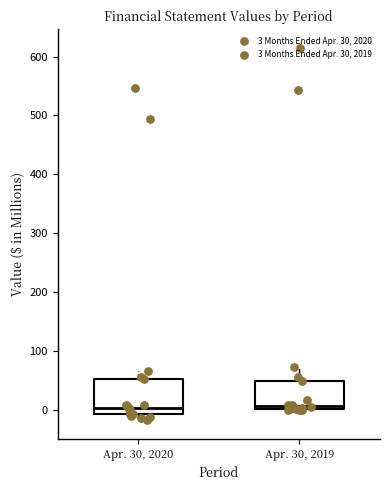

Reading left to right, read every box against the y-axis: the position of its median line, the range the box covers, and the ends of its whiskers. The values are not printed on the chart, so give them approximately, as read against the axis.

Apr. 30, 2020: median 0, box -10 to 50, whiskers -20 to 70
Apr. 30, 2019: median 10, box 0 to 50, whiskers 0 to 70